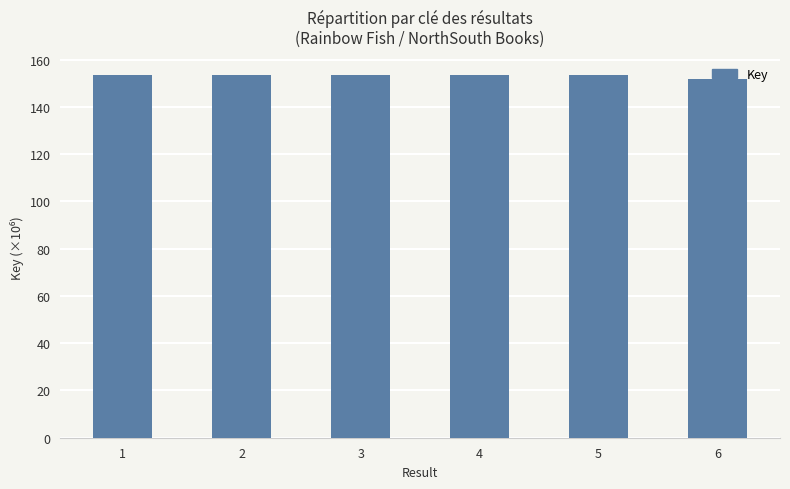

The value at 3 is 104.2. True or false?

False